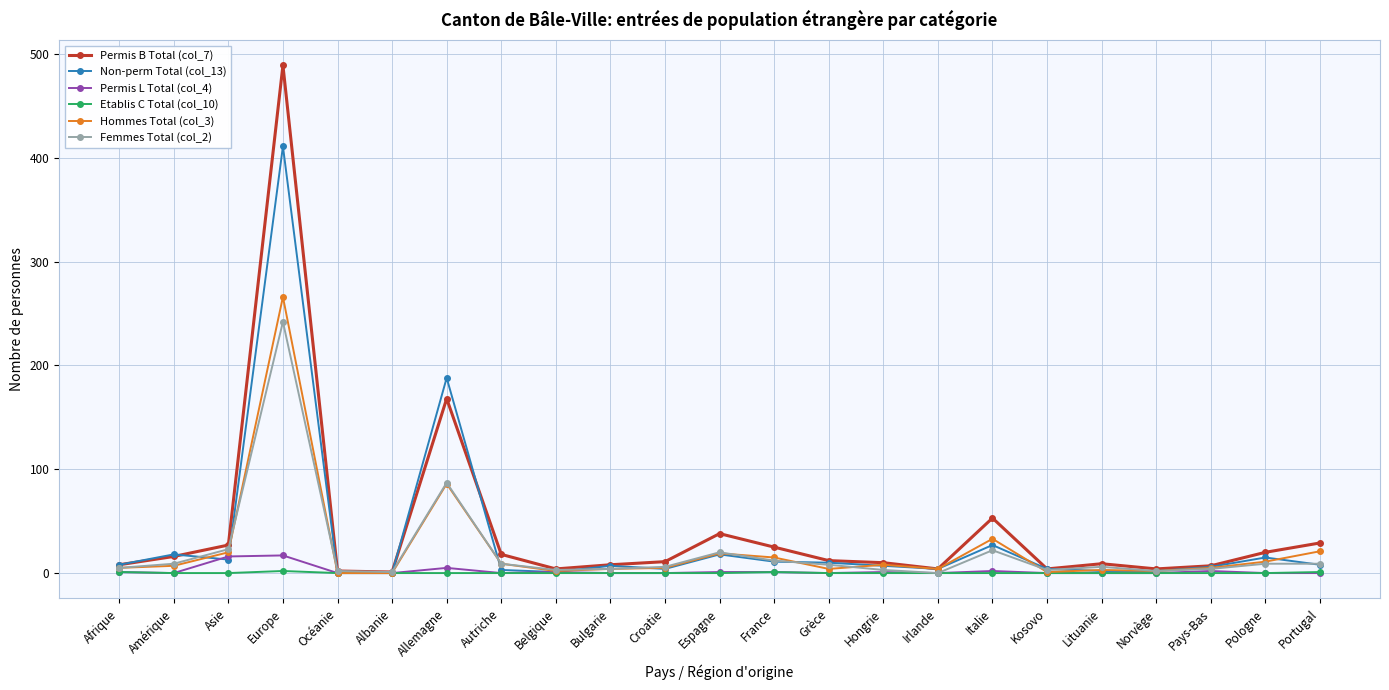

The Non-perm Total (col_13) series shows 0 at Albanie. True or false?

True